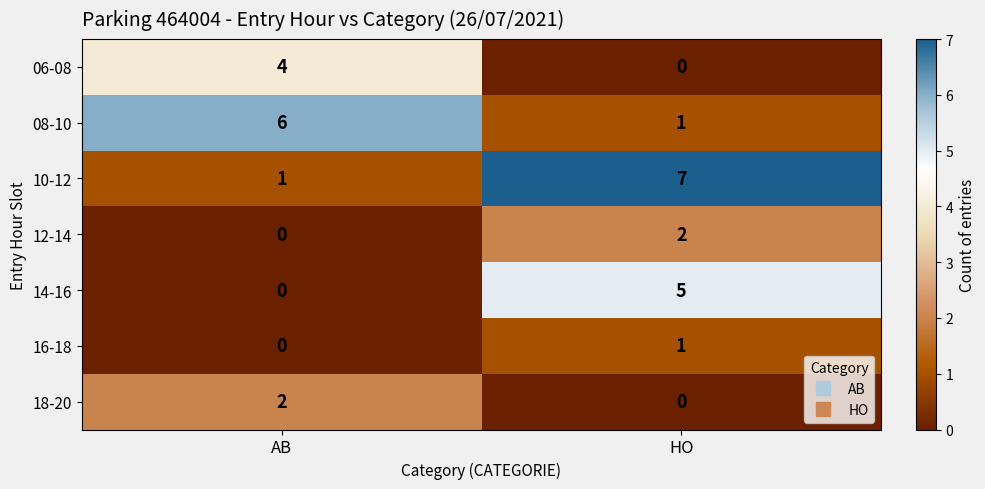

Which category has the lowest value in the 08-10 series?

HO